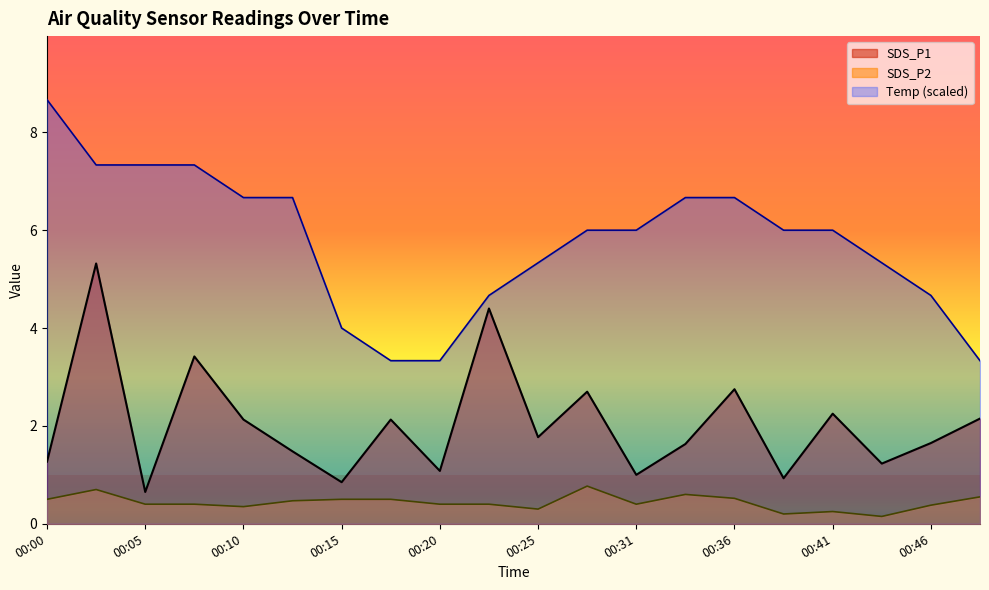

True or false: SDS_P2 has more than 2 interior local peaks.

True